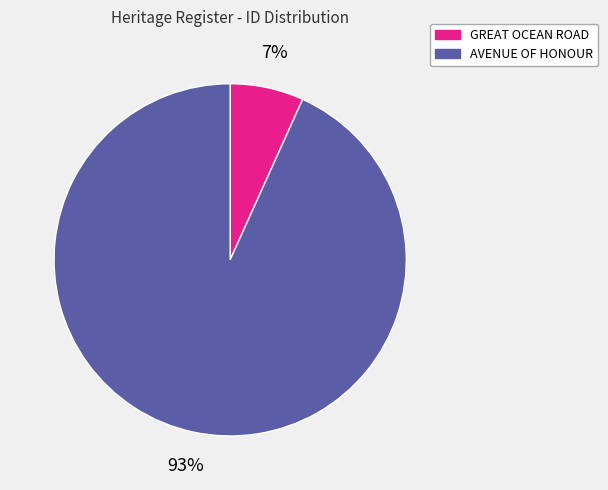

Do AVENUE OF HONOUR and GREAT OCEAN ROAD together represent more than half of the pie?

Yes